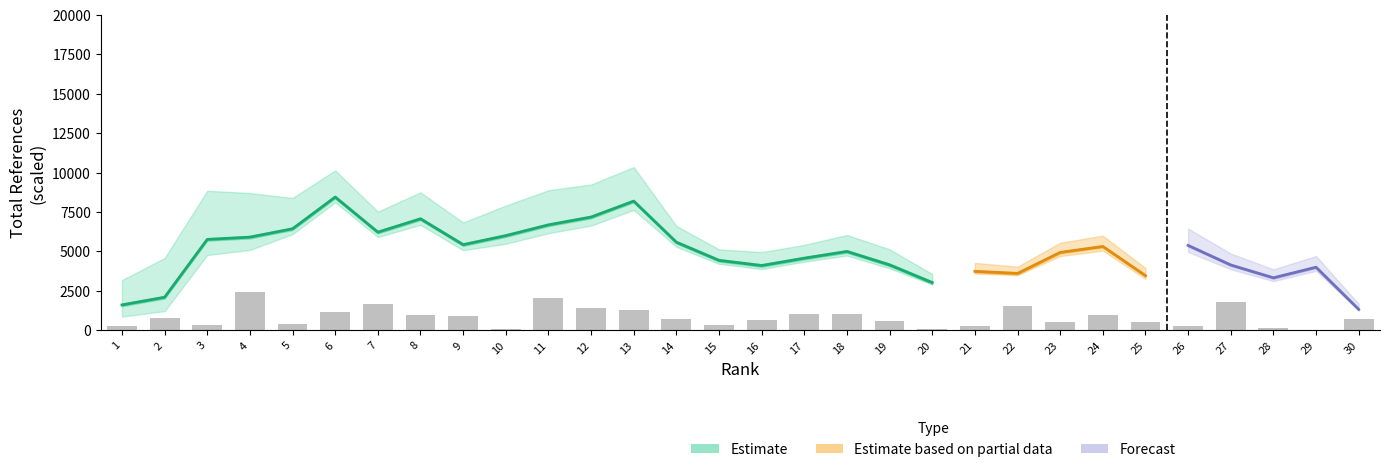

At which category does the chart reach its minimum across all series?

29